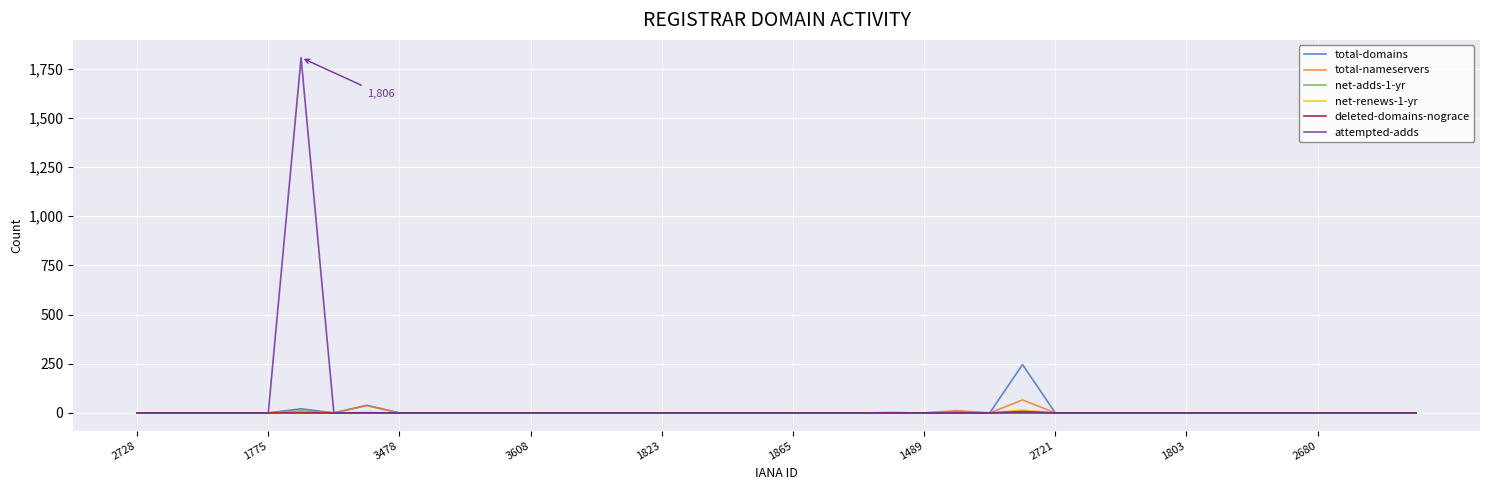

Which series has the widest spread of values?

attempted-adds